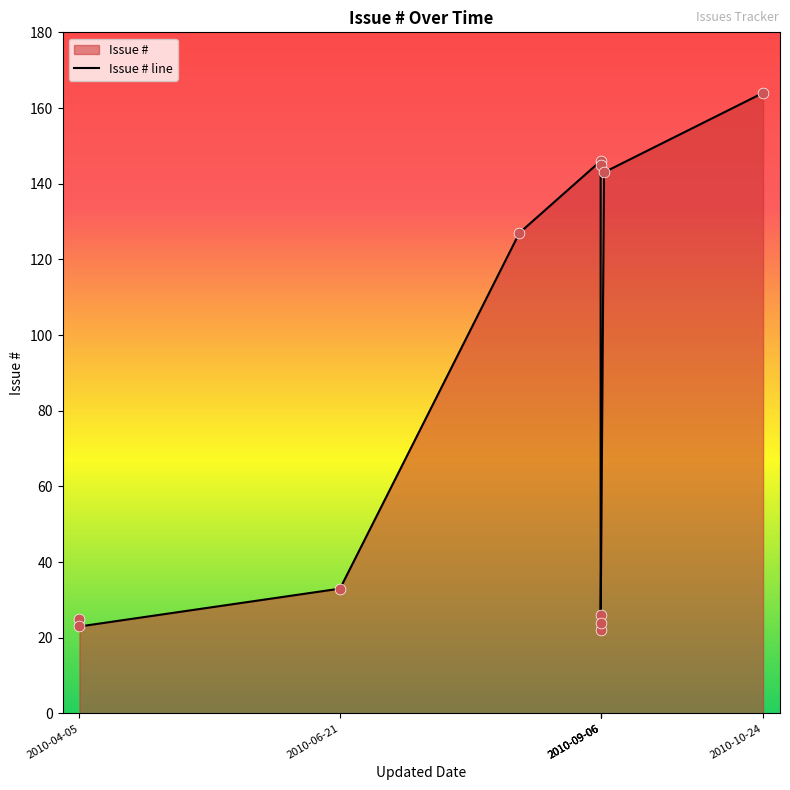

Between 7 and 2010-10-24, which is larger?

2010-10-24